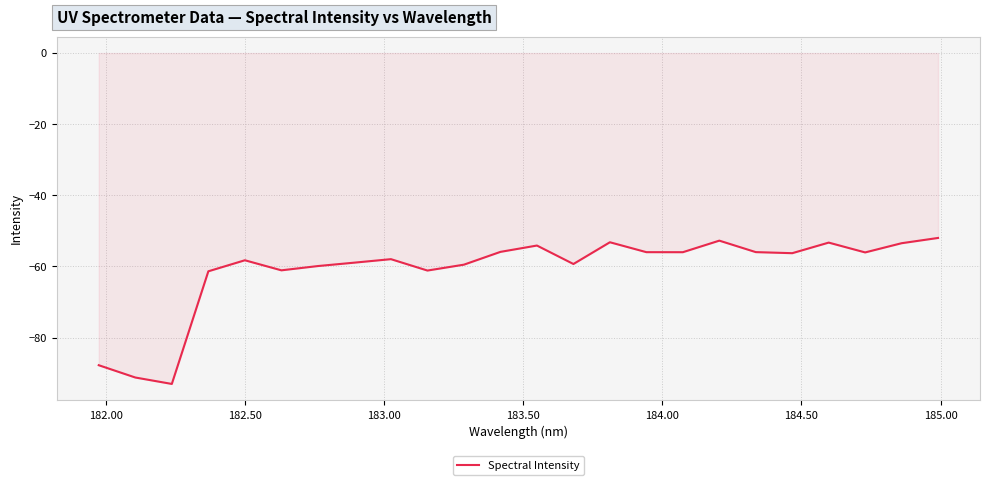

What is the difference between the maximum and minimum values?

41.1